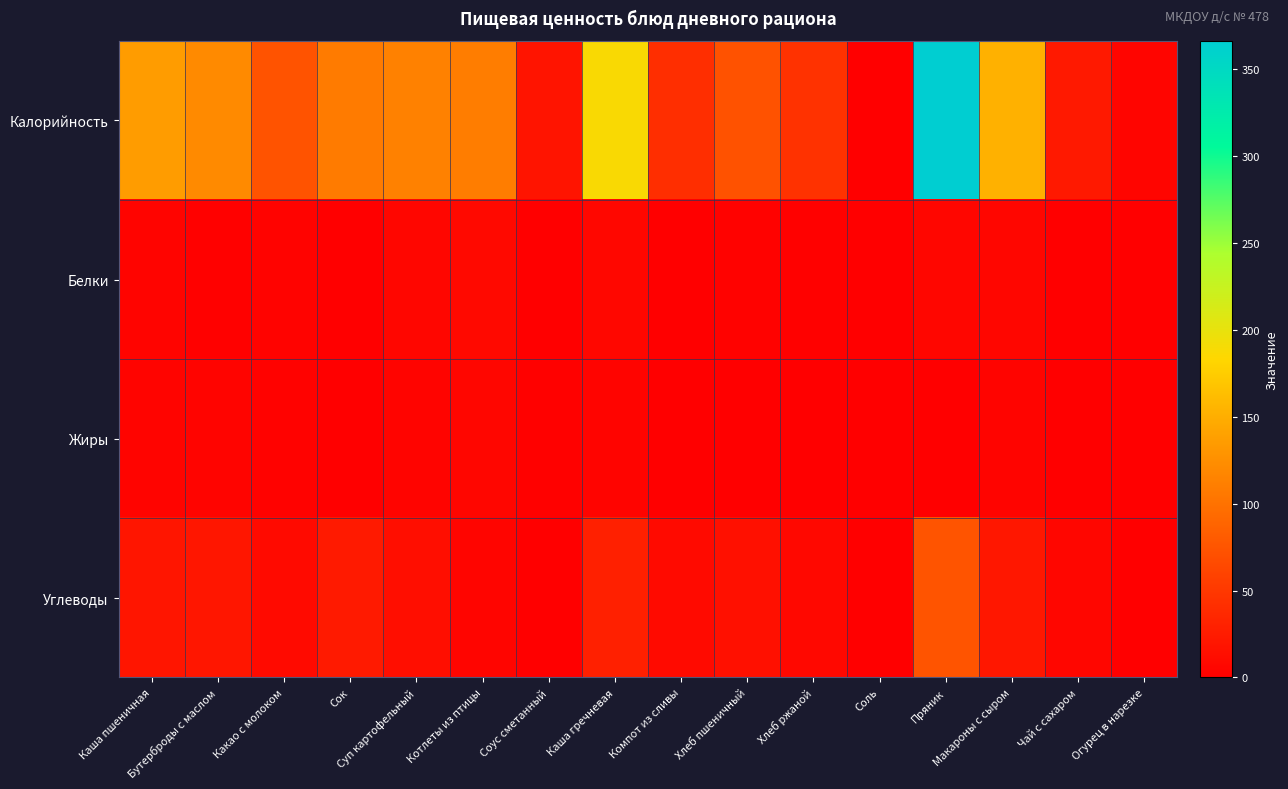

Count the number of data series in this chart.

4